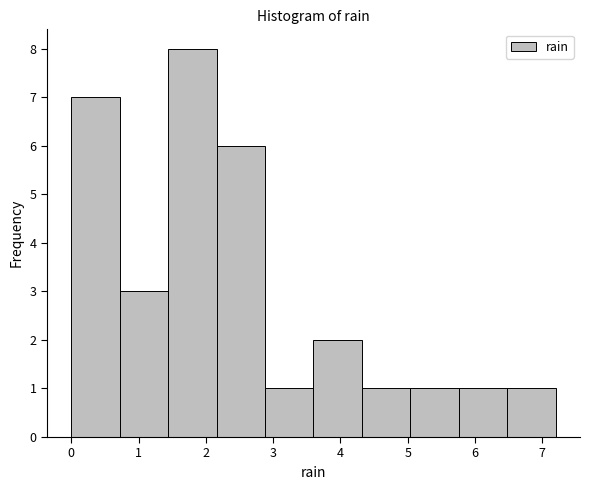

Reading left to right, transcribe this chart: for each bar, give the range it covers on the x-axis and its height. Neither the bar edges nor the heights are printed on the chart, so give them approximately, as read against the axes.

0.00 to 0.72: 7
0.72 to 1.44: 3
1.44 to 2.16: 8
2.16 to 2.88: 6
2.88 to 3.60: 1
3.60 to 4.32: 2
4.32 to 5.04: 1
5.04 to 5.76: 1
5.76 to 6.48: 1
6.48 to 7.20: 1